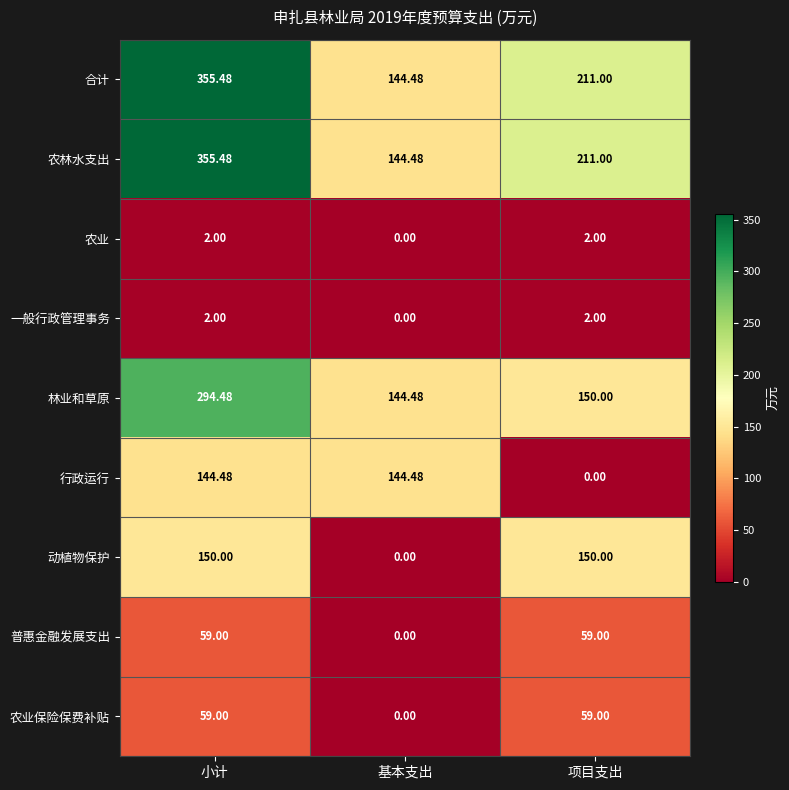

At which category is the sum across all series the highest?

小计